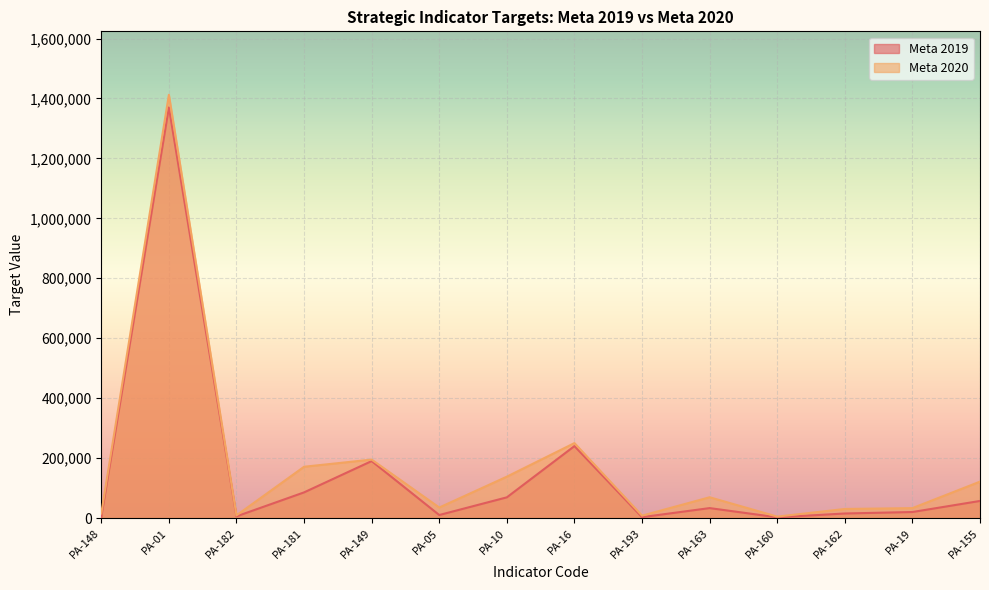

True or false: Meta 2019 and Meta 2020 intersect in this chart.

False